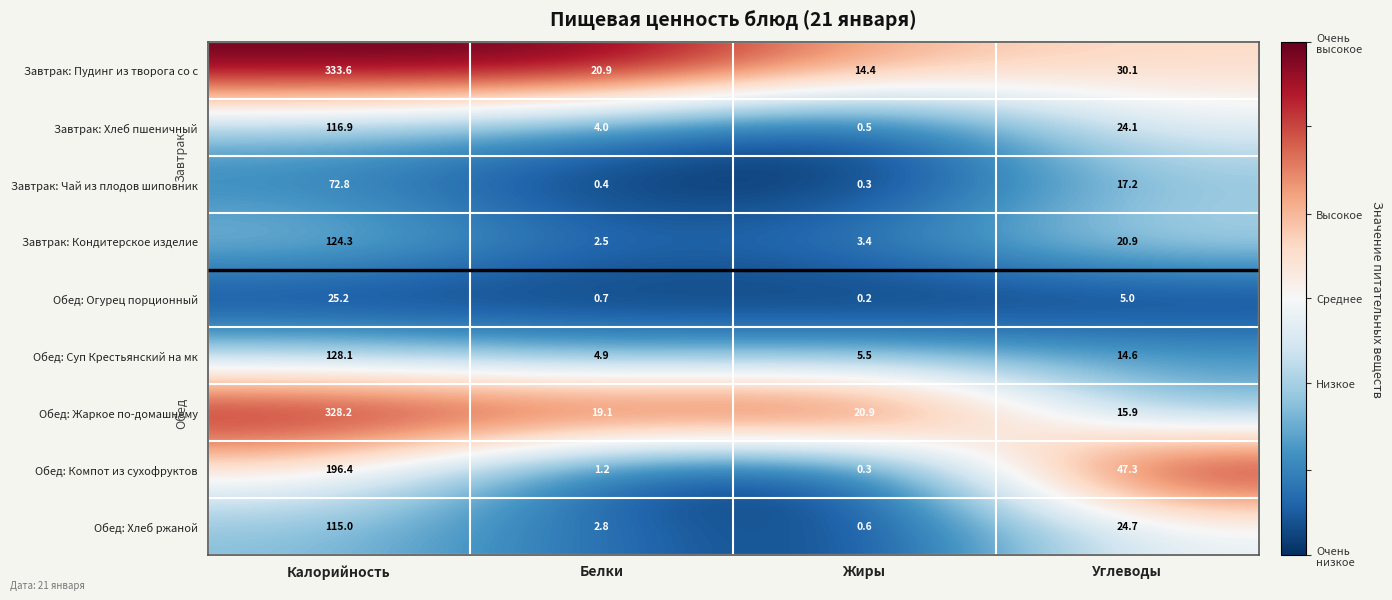

What is the sum of the Завтрак: Чай из плодов шиповник values at Углеводы and Калорийность?

90.0